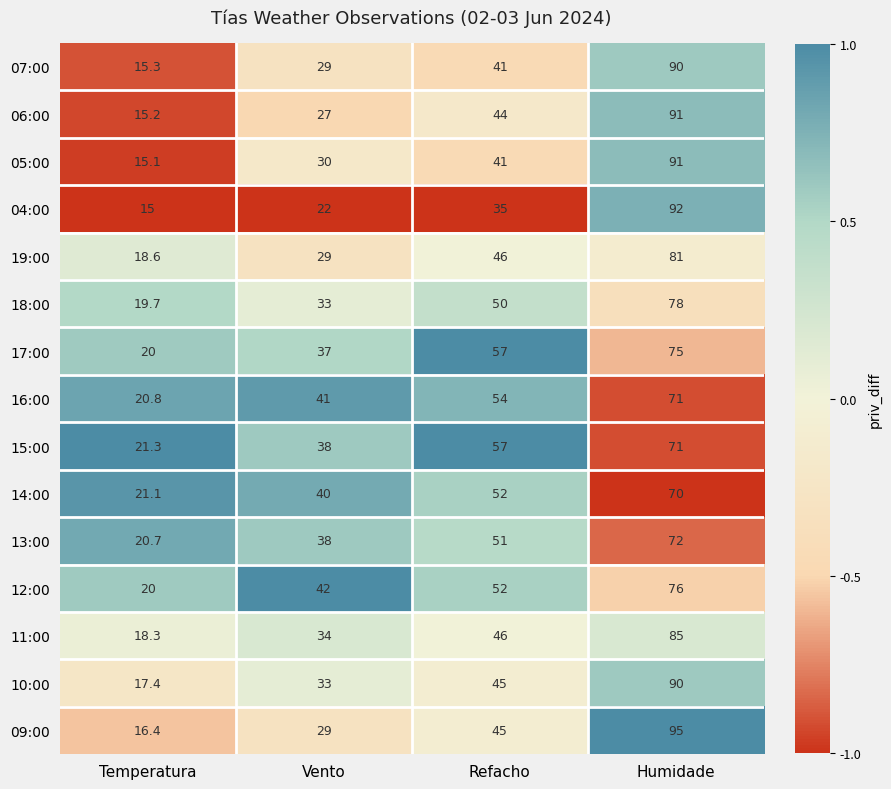

List the labels in order of 17:00 value, smallest first.

Temperatura, Vento, Refacho, Humidade